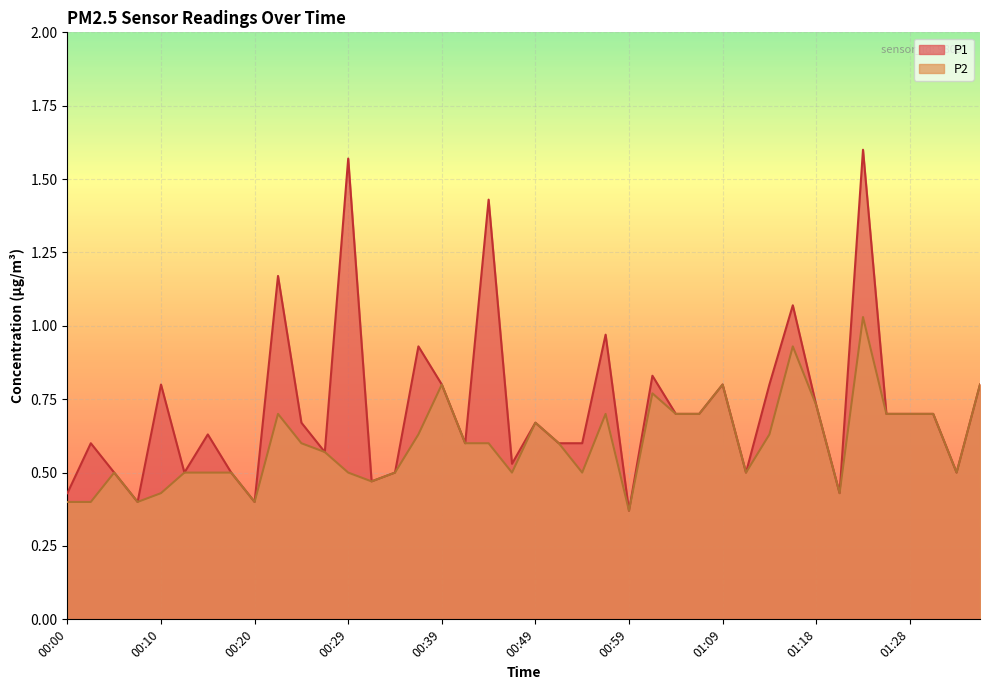

At which label does P2 reach its minimum?

00:59